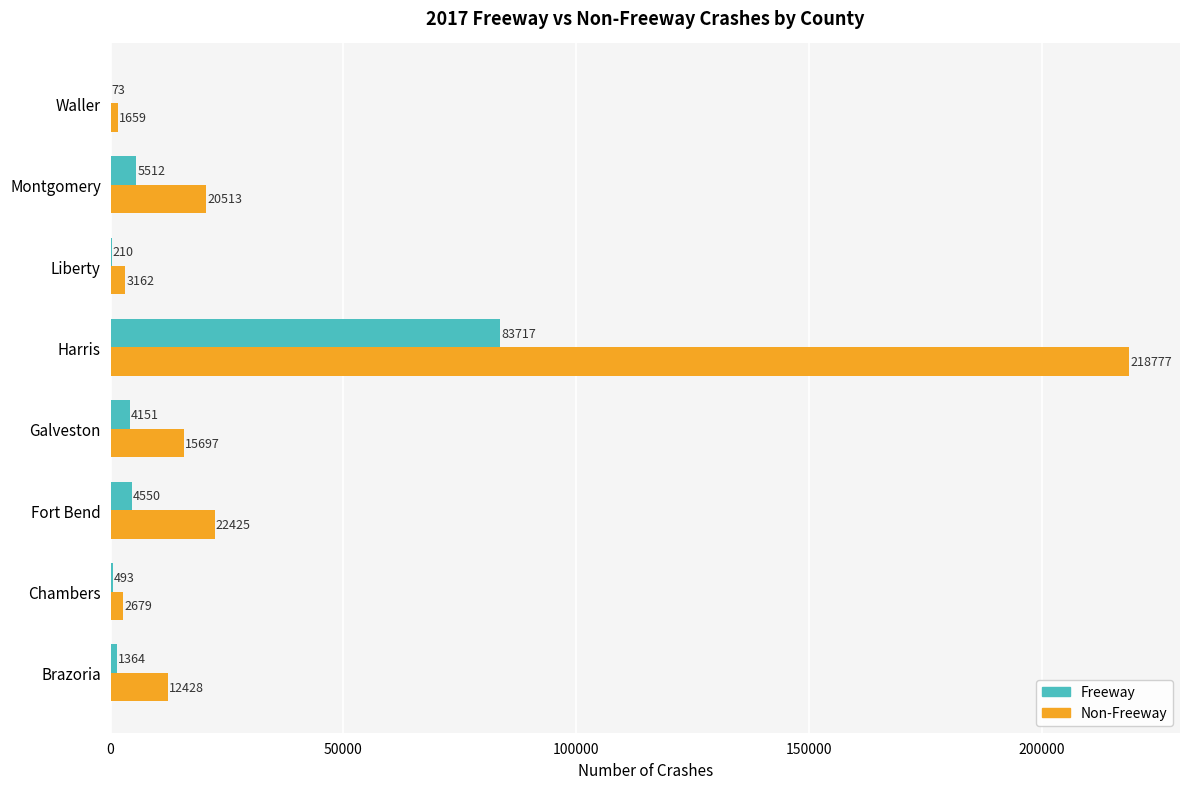

What is the total value across all series at Liberty?

3372